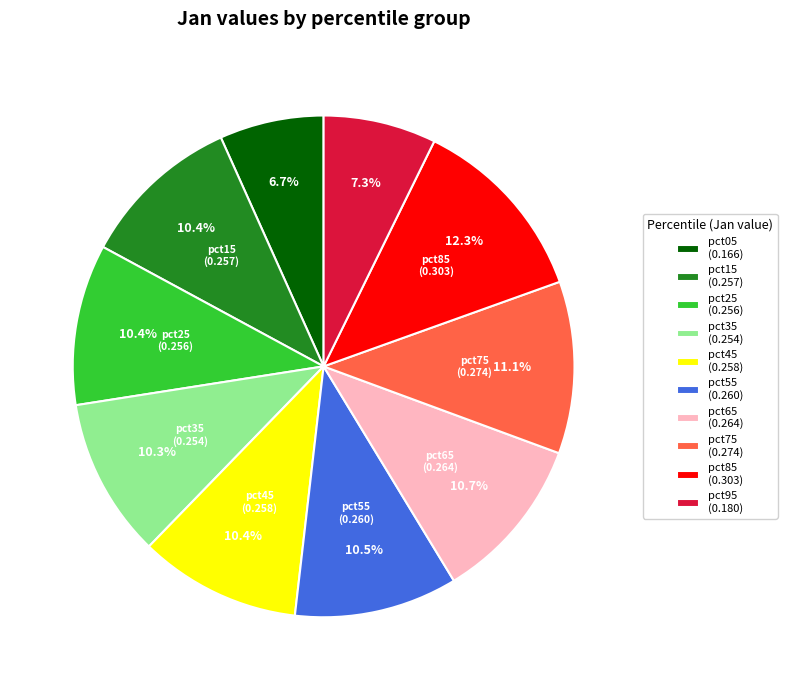

What percentage is the pct25 slice, to the nearest percent?

10%